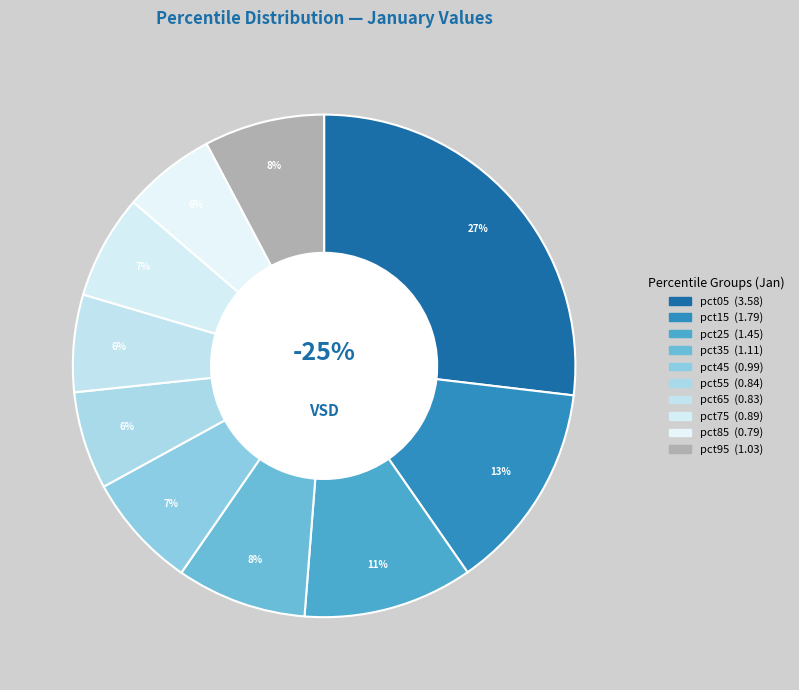

The pct85 slice represents 6% of the pie. True or false?

True